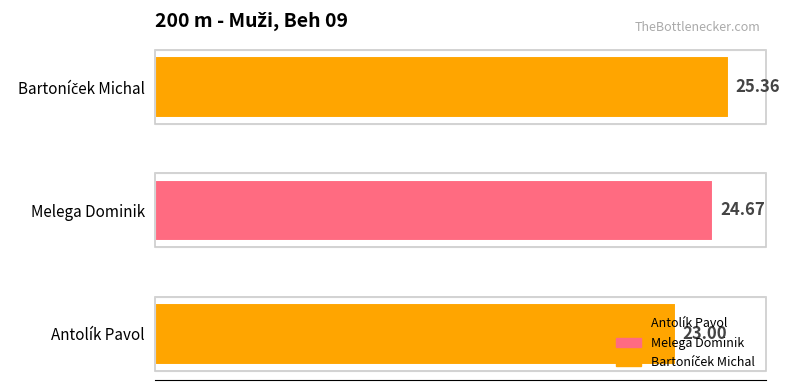

What is the change in value from Antolík Pavol to Bartoníček Michal?

+2.4